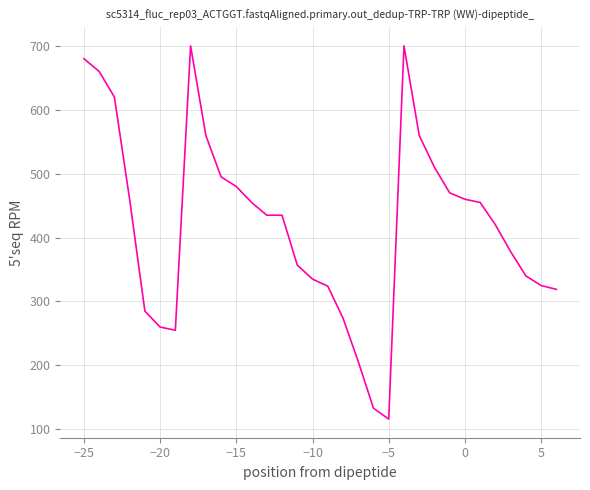

What is the smallest value displayed?

116